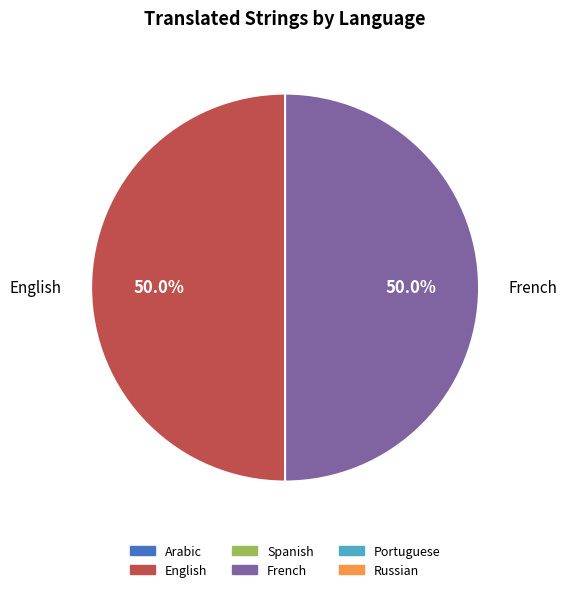

How many slices are in this pie chart?

2